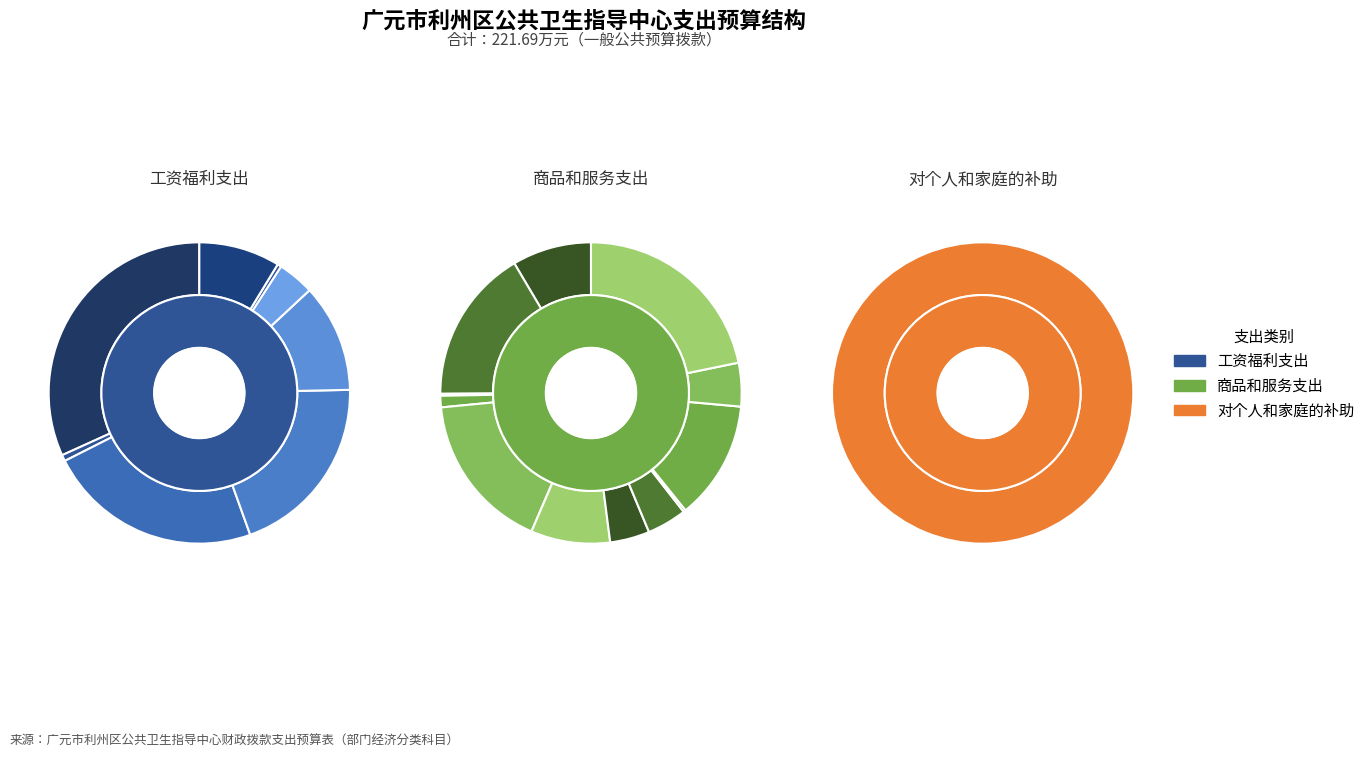

To the nearest percent, what is the difference between the largest and smallest slice percentages?

68%